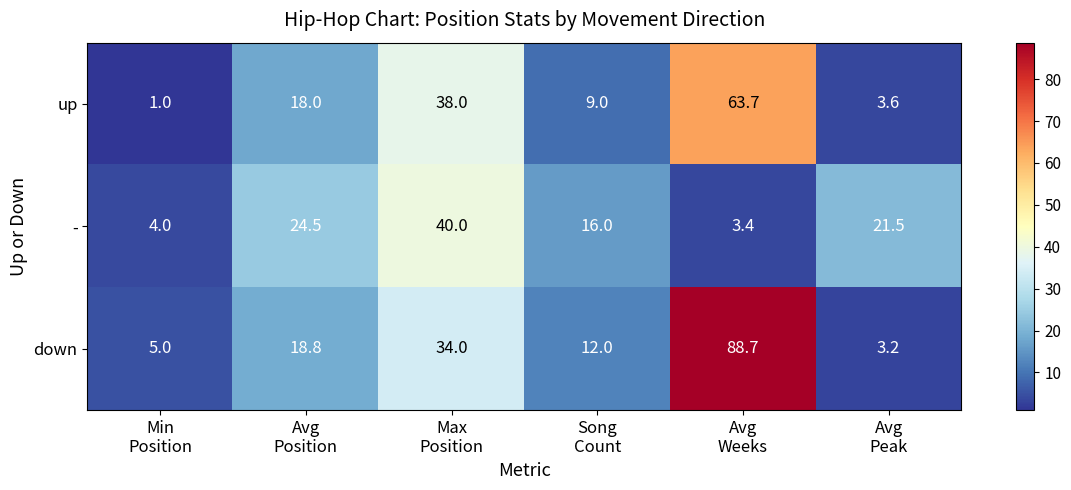

What is the difference between the maximum and minimum values in the up series?

62.7